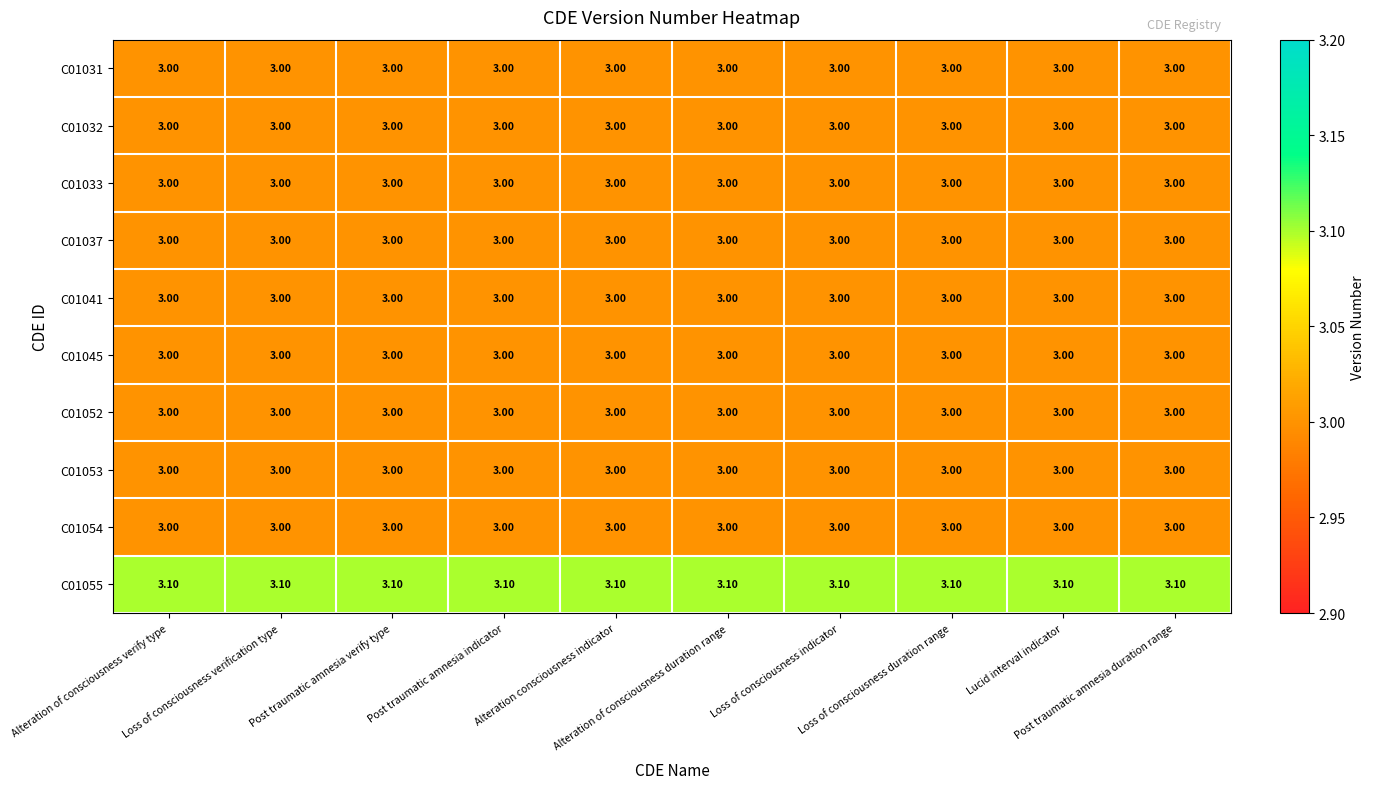

What is the average value of the C01045 series?

3.0